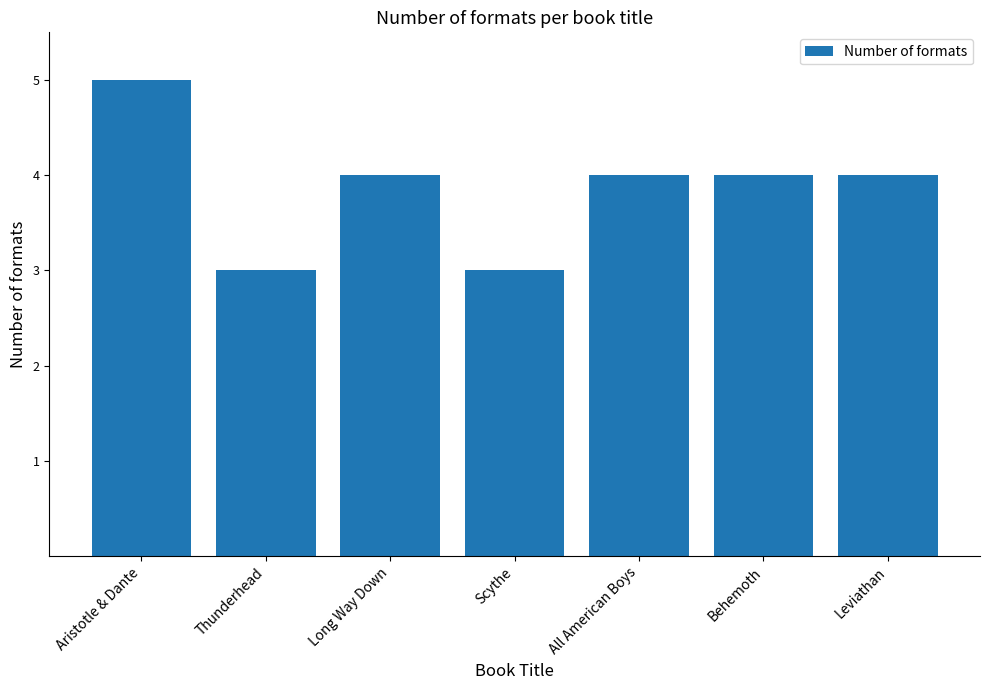

Reading left to right, list all the values displayed in this chart.

Aristotle & Dante=5	Thunderhead=3	Long Way Down=4	Scythe=3	All American Boys=4	Behemoth=4	Leviathan=4